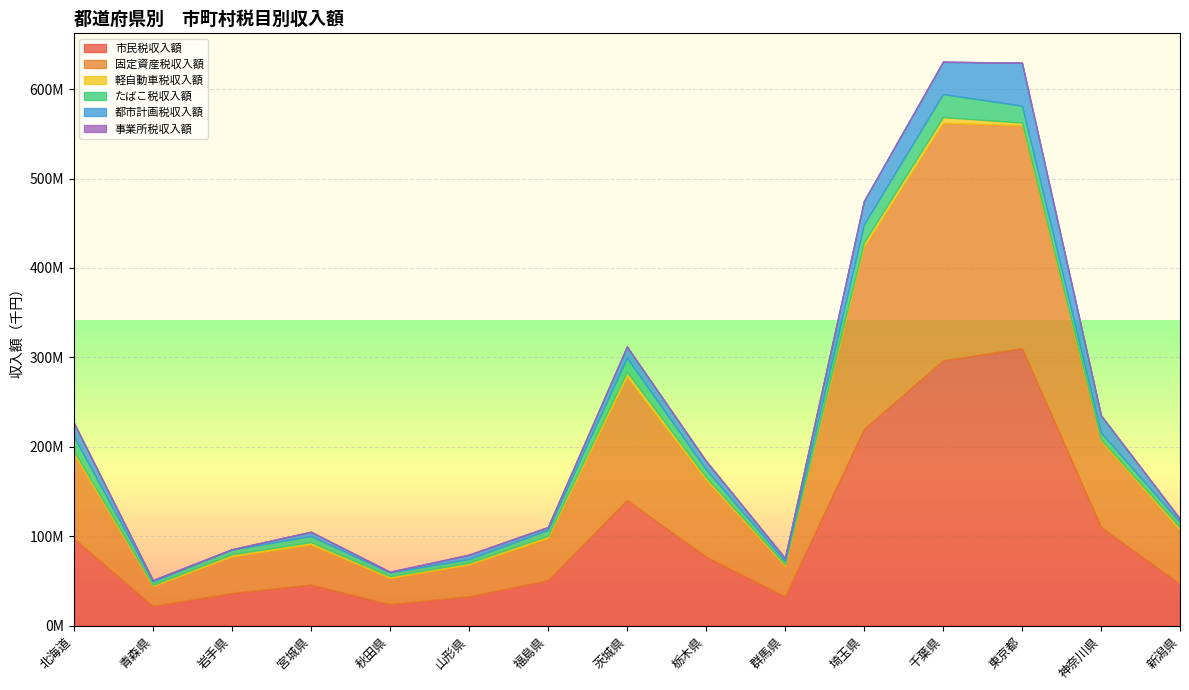

Reading left to right, transcribe all the data shown in this chart.

市民税収入額: 97652447	22166263	36632529	46021004	24095992	32958546	50913015	140493431	77291091	32694856	220080706	296641519	310351630	110338139	46525398
固定資産税収入額: 94278131	21966515	40830582	44976326	29372015	35458004	47187037	137856890	85724176	34317672	203013133	265557688	249155890	96203683	60245687
軽自動車税収入額: 3774634	1491340	2366589	2482987	1847921	1938919	2521541	5506527	3198178	1637206	5401893	6549246	3084119	1775334	3054683
たばこ税収入額: 15950287	3974028	5284113	6839007	4212538	4223485	6573241	15773632	8665691	3677423	20316229	25737537	18896410	7645189	5959360
都市計画税収入額: 15166726	1370515	290411	4696441	617183	4700808	3001953	12467696	9242291	3307175	26125818	36011008	48062852	19238945	3405641
事業所税収入額: 788374	58409	289943	158585	356264	363194	313973	270503	611052	278536	32501	345722	24722	60561	511809